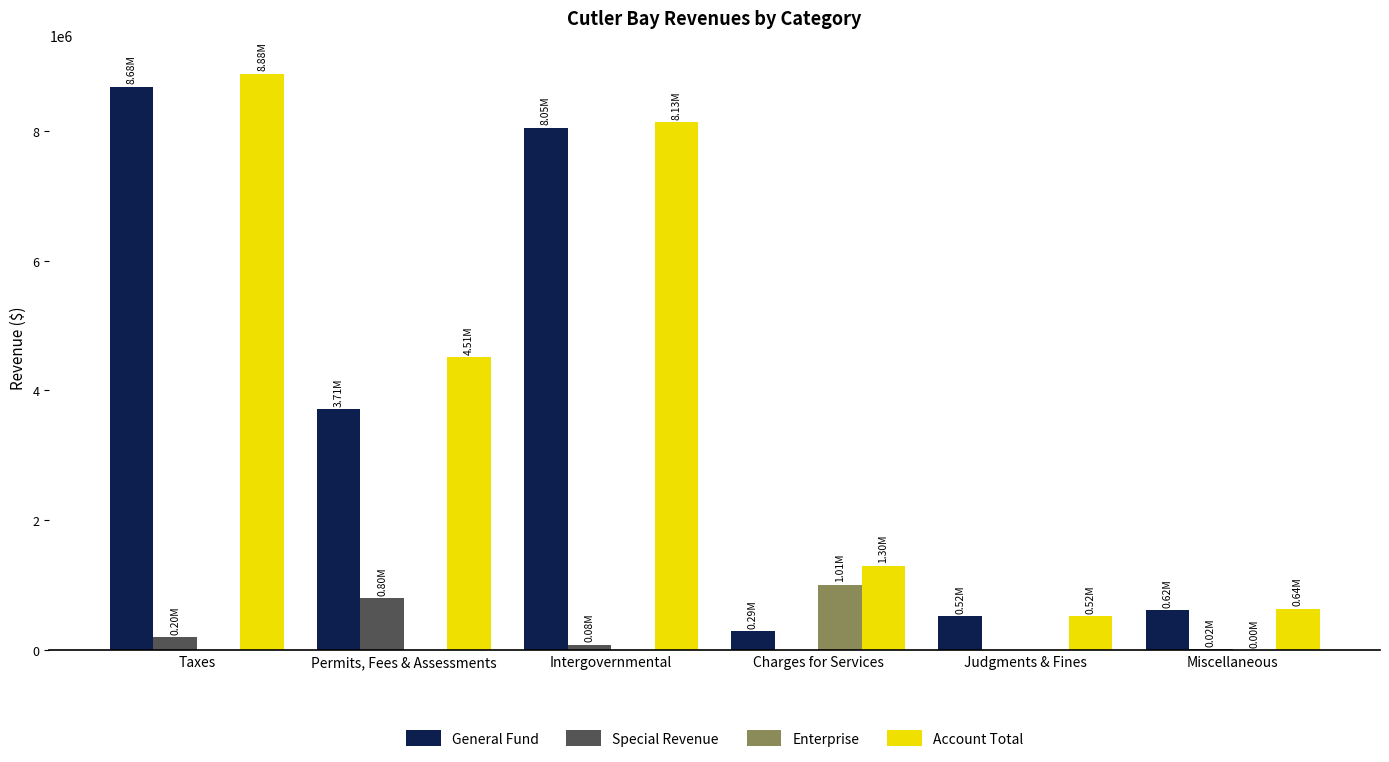

Where does the General Fund series first go above 3708507?

Taxes